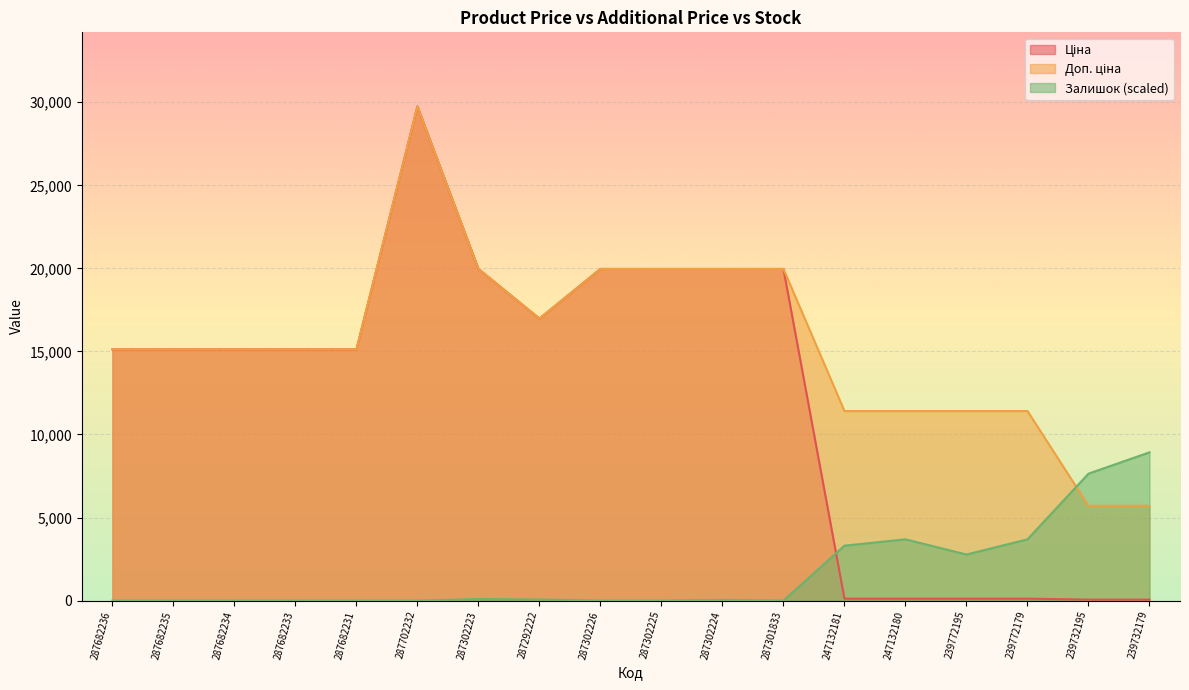

Which series has the largest range (max minus min)?

Ціна